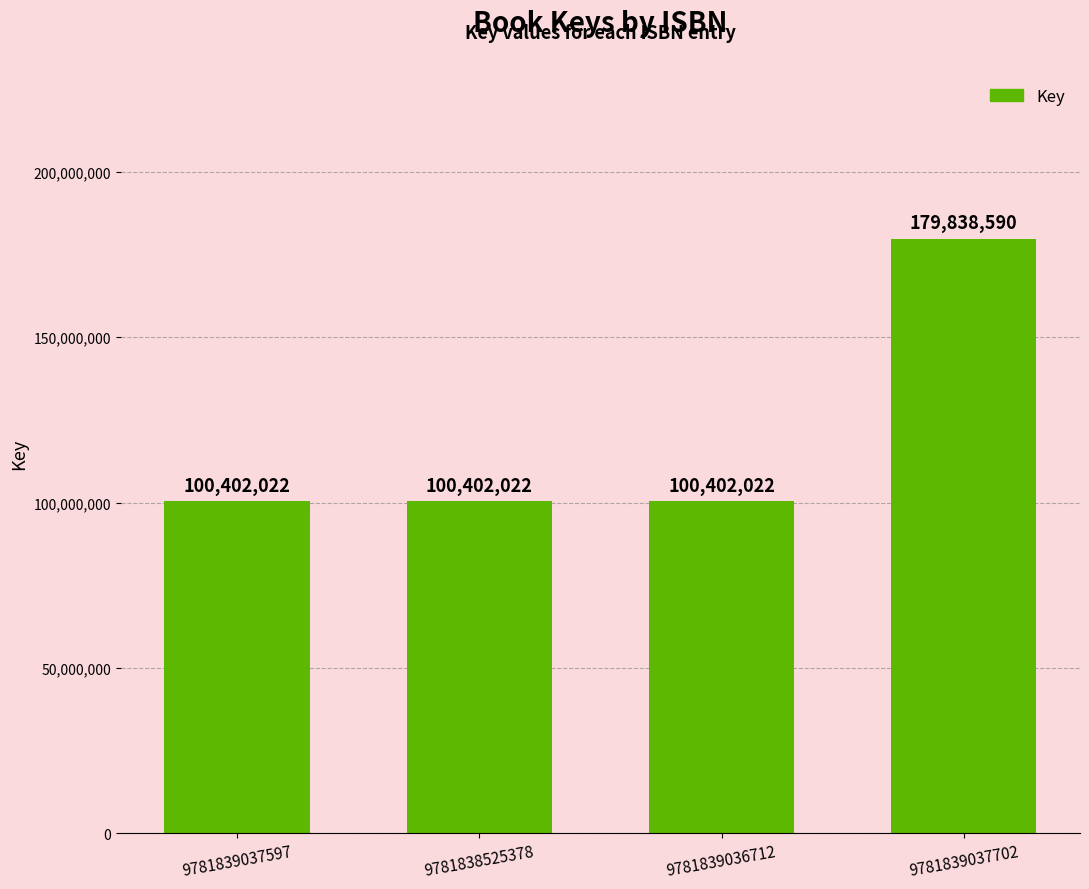

Between 9781839037702 and 9781839037597, which is larger?

9781839037702